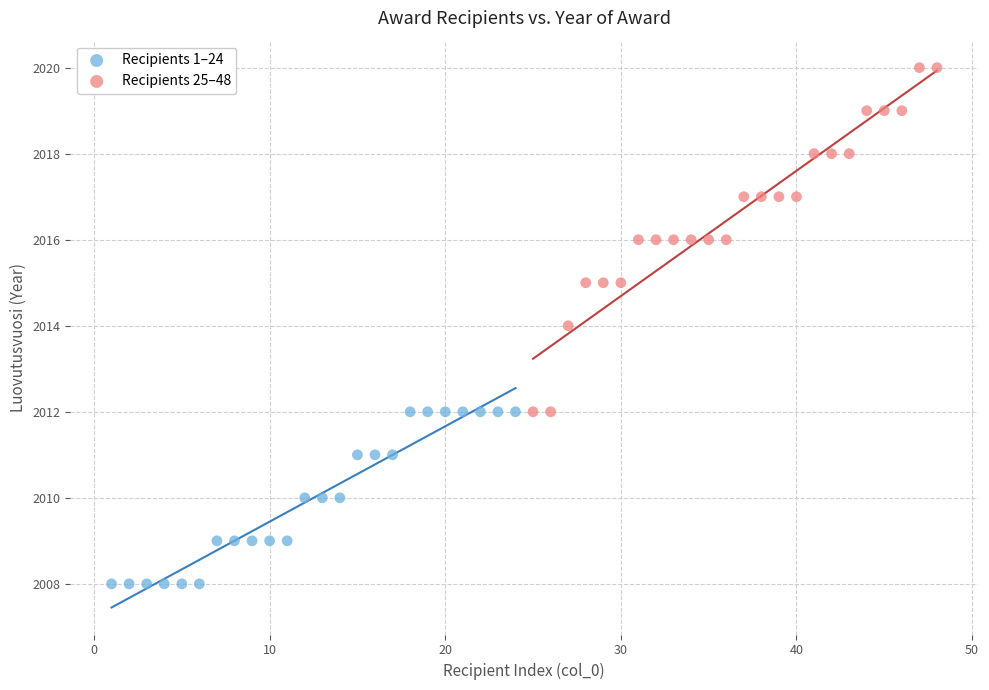

What are all the series names shown in the legend?

Recipients 1–24, Recipients 25–48